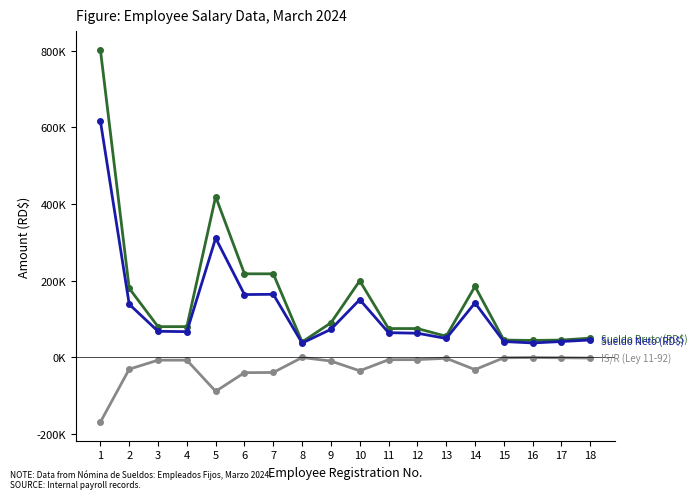

Is this an area chart (filled region under the line)?

No